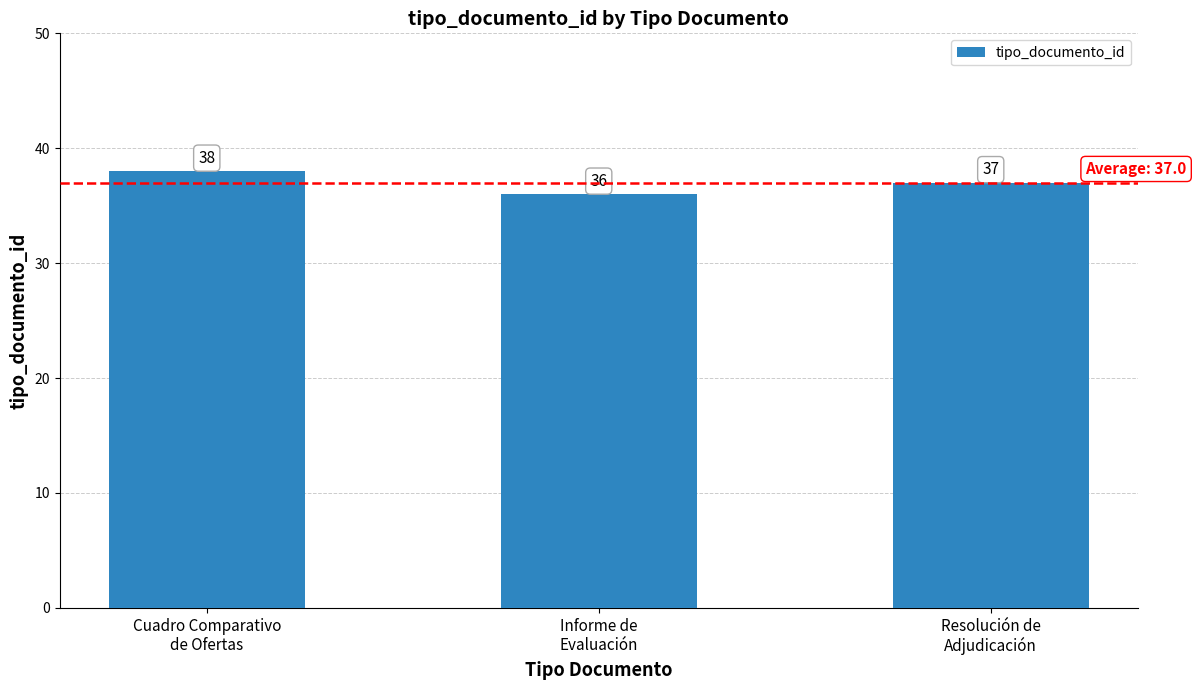

Reading right to left, transcribe all the data shown in this chart.

Resolución de
Adjudicación=37	Informe de
Evaluación=36	Cuadro Comparativo
de Ofertas=38